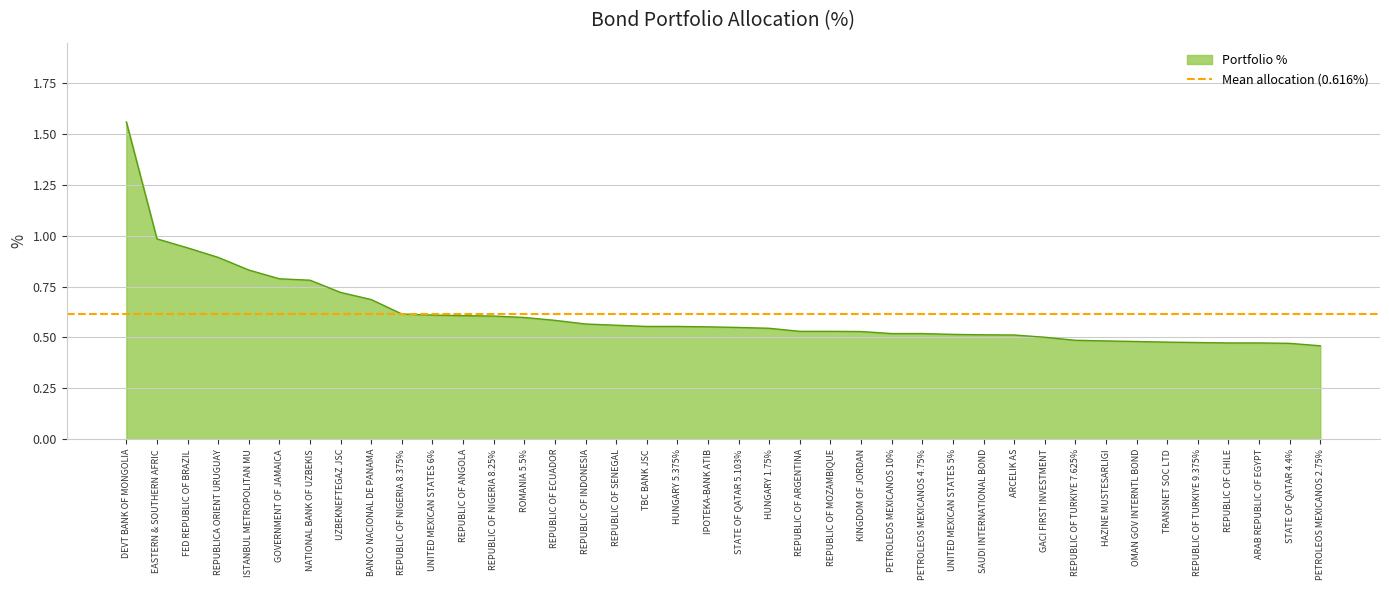

Reading left to right, extract all data points from this chart.

1.6	1.0	0.9	0.9	0.8	0.8	0.8	0.7	0.7	0.6	0.6	0.6	0.6	0.6	0.6	0.6	0.6	0.6	0.6	0.6	0.5	0.5	0.5	0.5	0.5	0.5	0.5	0.5	0.5	0.5	0.5	0.5	0.5	0.5	0.5	0.5	0.5	0.5	0.5	0.5